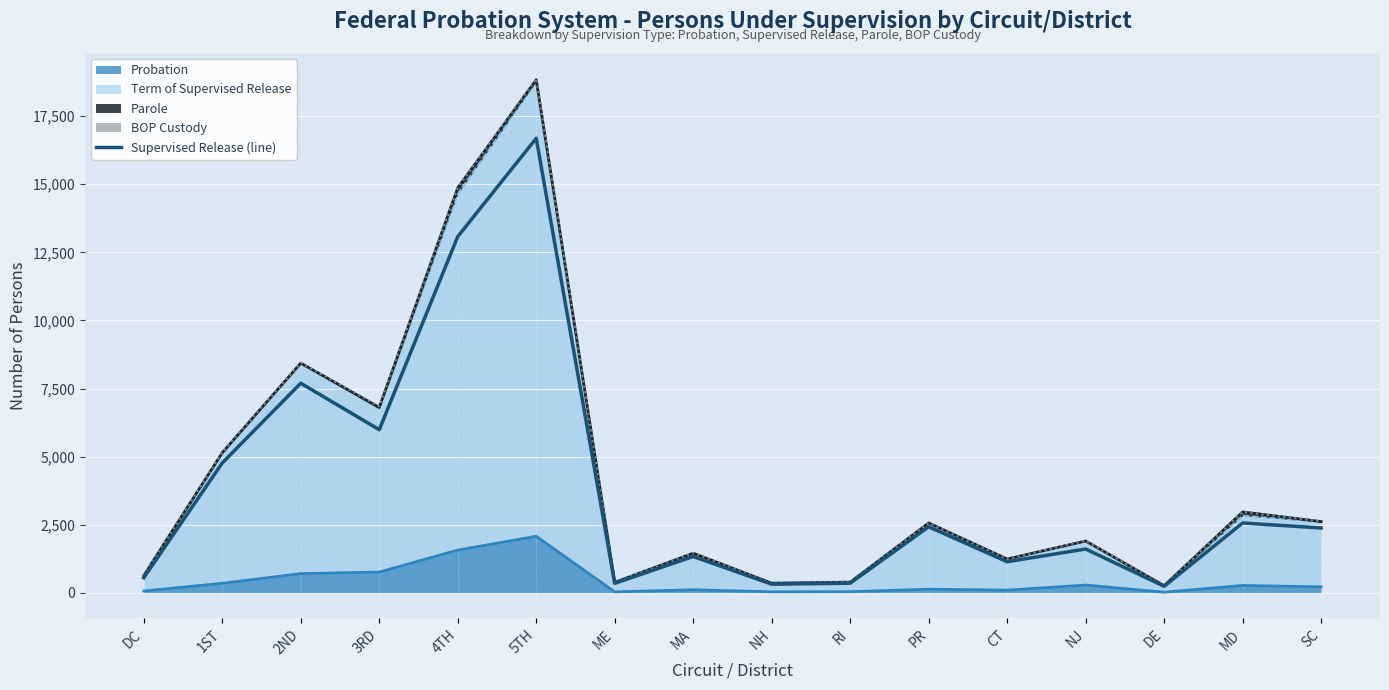

Reading left to right, what are all the values shown in this chart?

550	4767	7695	5988	13078	16689	347	1332	315	351	2422	1139	1607	237	2562	2379